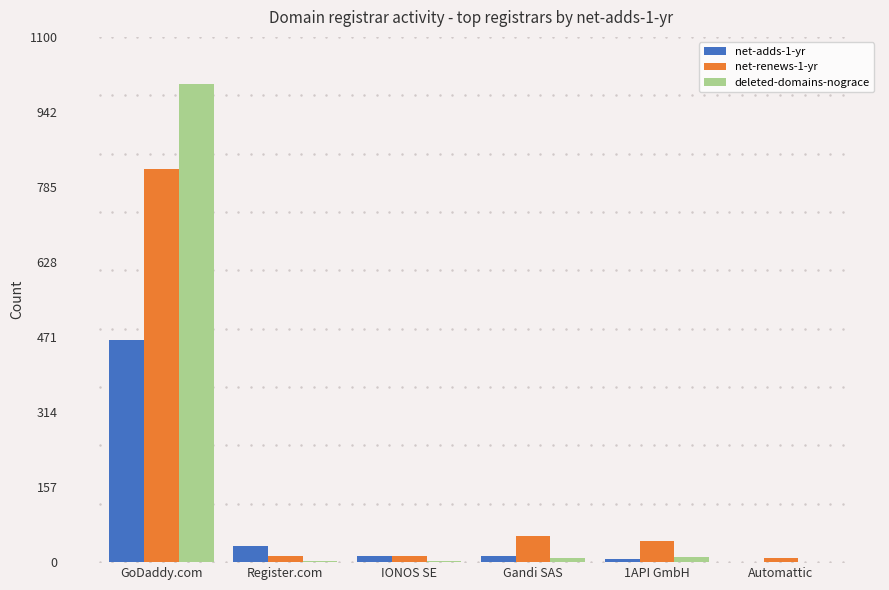

Between GoDaddy.com and Automattic, which series saw the biggest shift?

deleted-domains-nograce